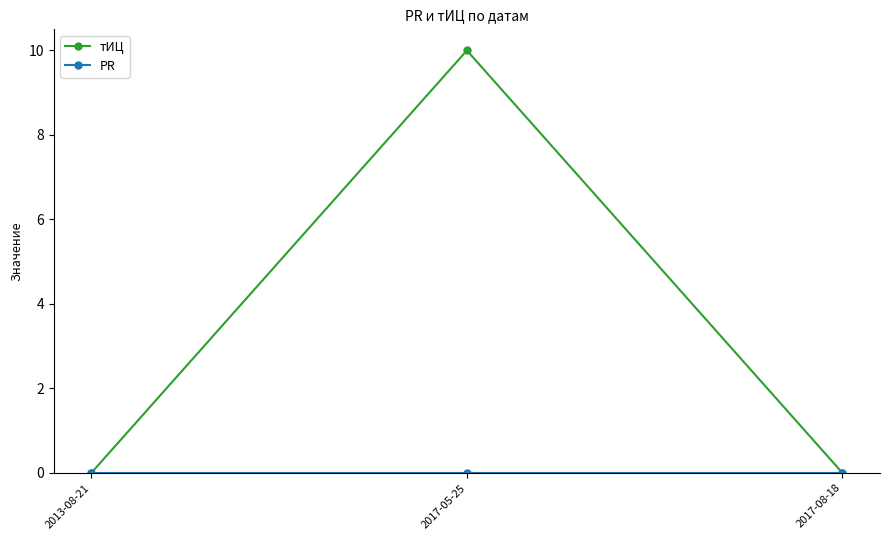

What is the label of the 2nd point from the right?

2017-05-25